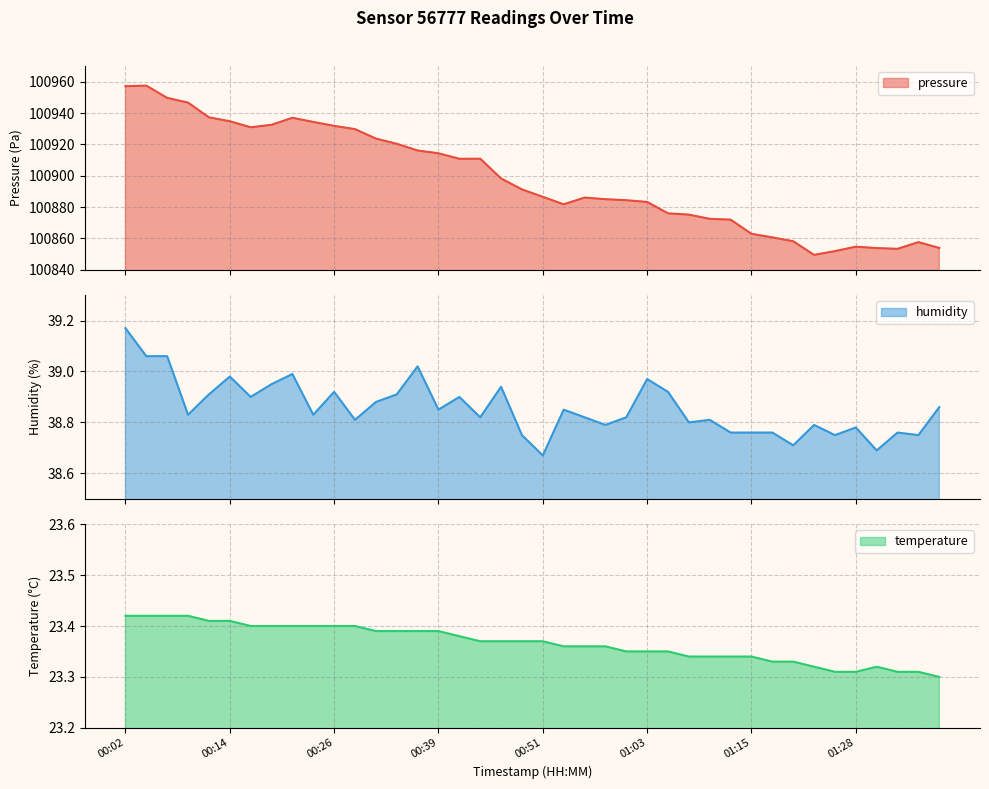

How many lines are shown in the chart?

3